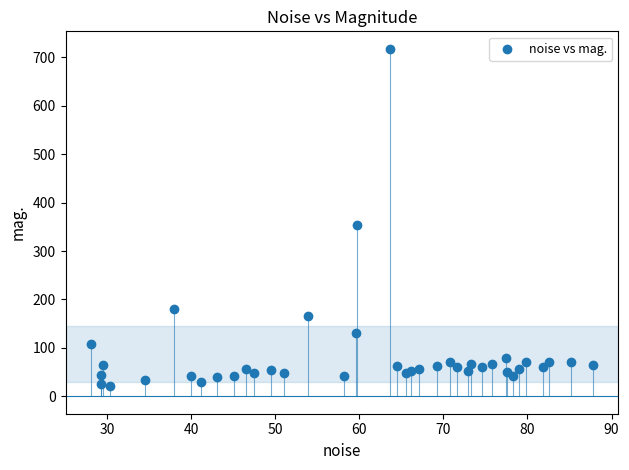

What Y value in the scatter plot is closest to 369?

352.9